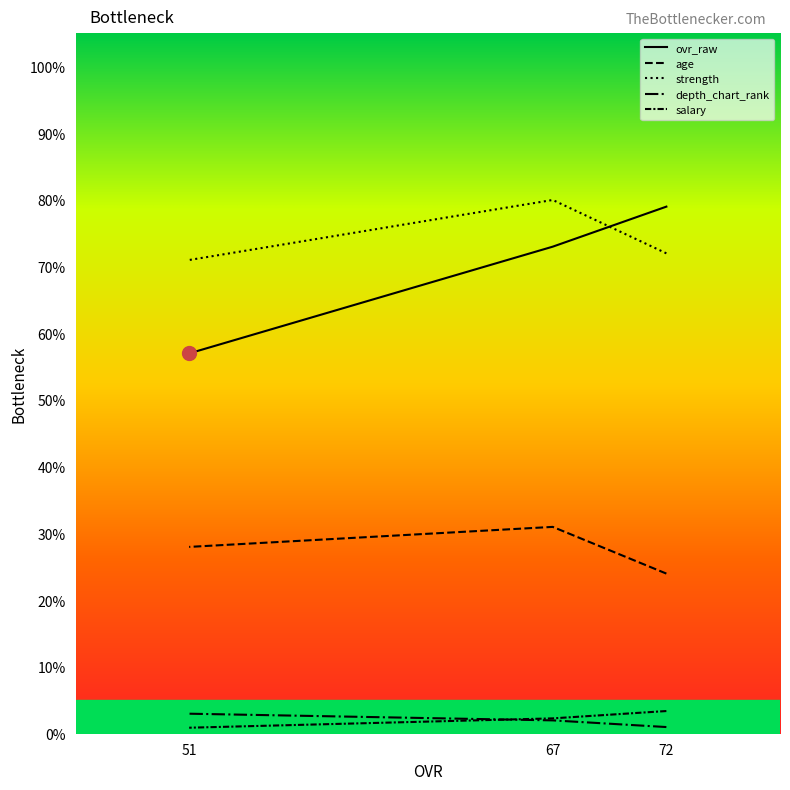

What is the difference between the highest and lowest values at 67?

78.0